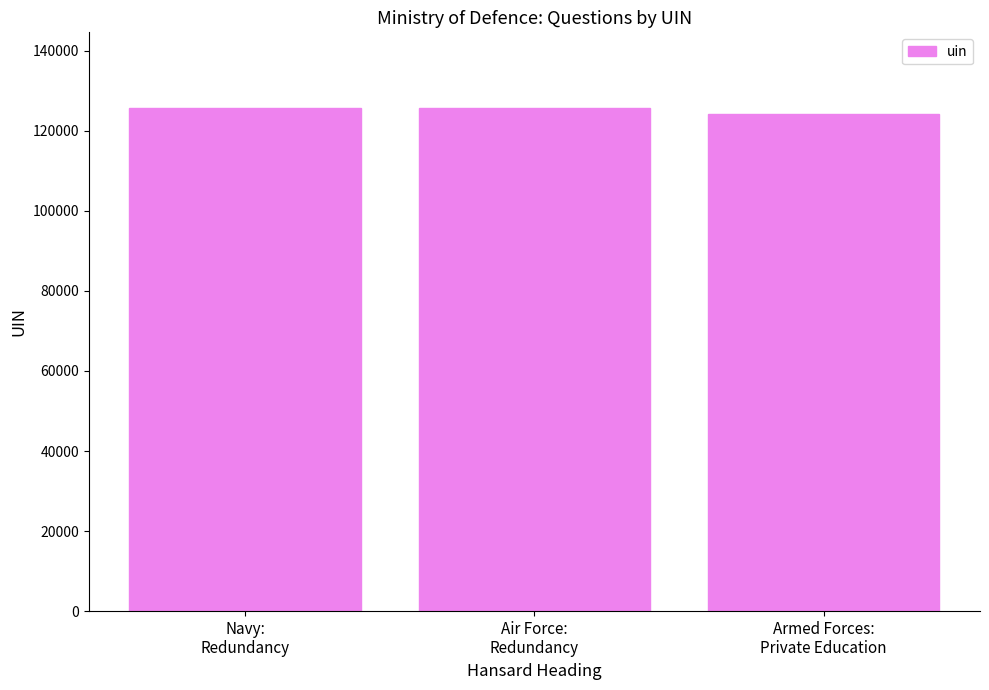

What is the greatest value displayed?

125753